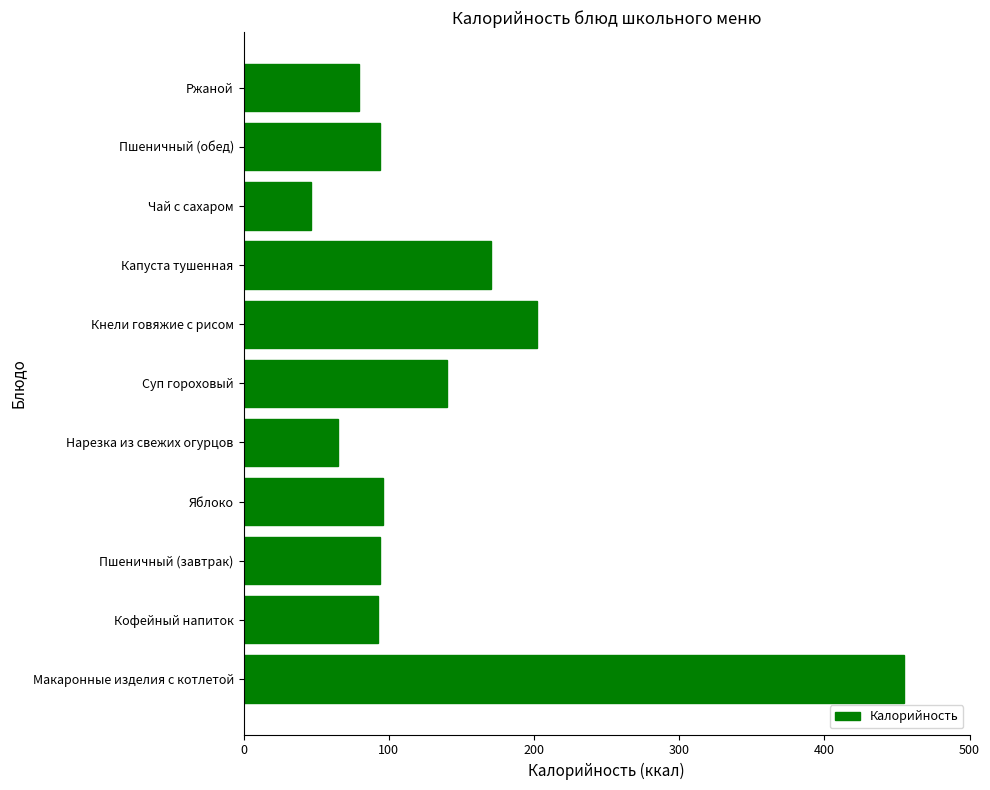

What is the minimum value shown in the chart?

46.4